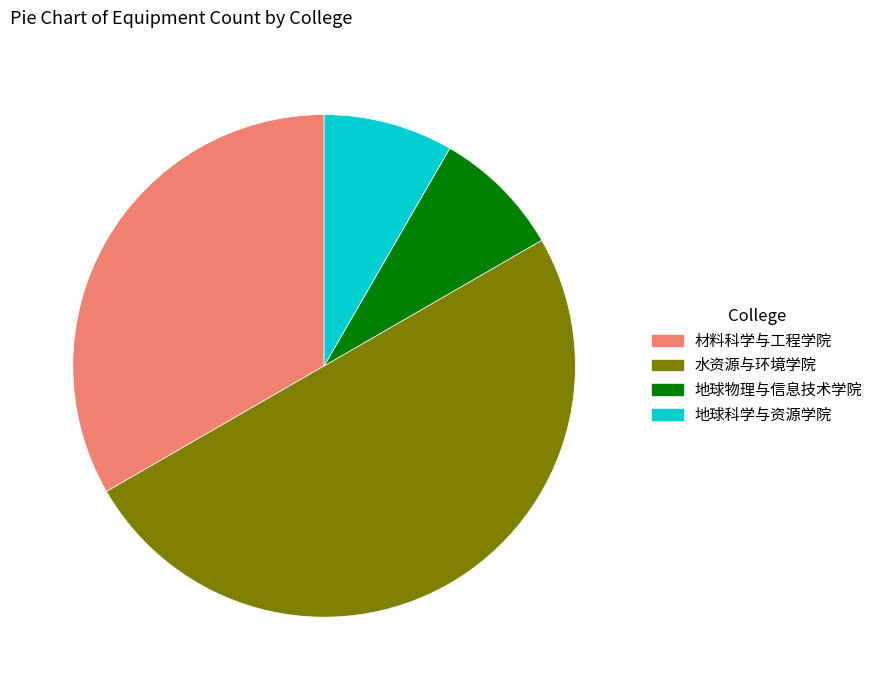

True or false: 水资源与环境学院 accounts for 65% of the total.

False